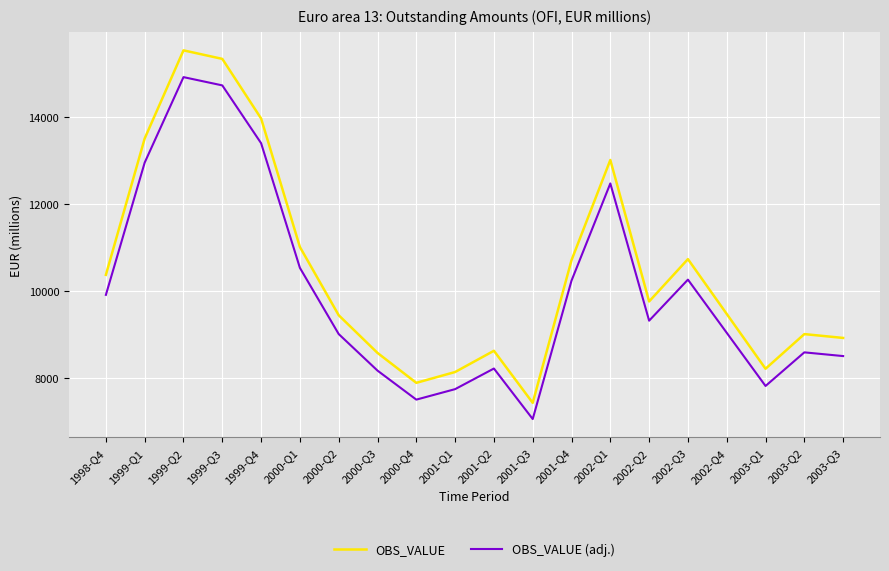

Rank the series by their maximum value, from highest to lowest.

OBS_VALUE, OBS_VALUE (adj.)